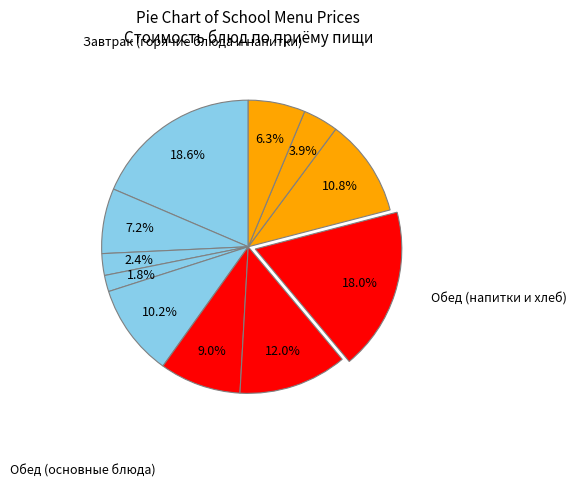

Count the number of slices in the pie.

11